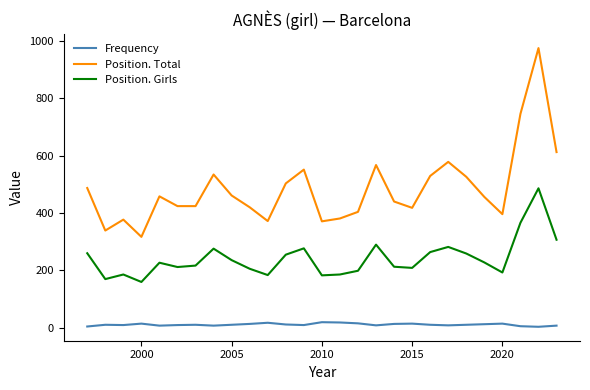

Which series has the widest spread of values?

Position. Total